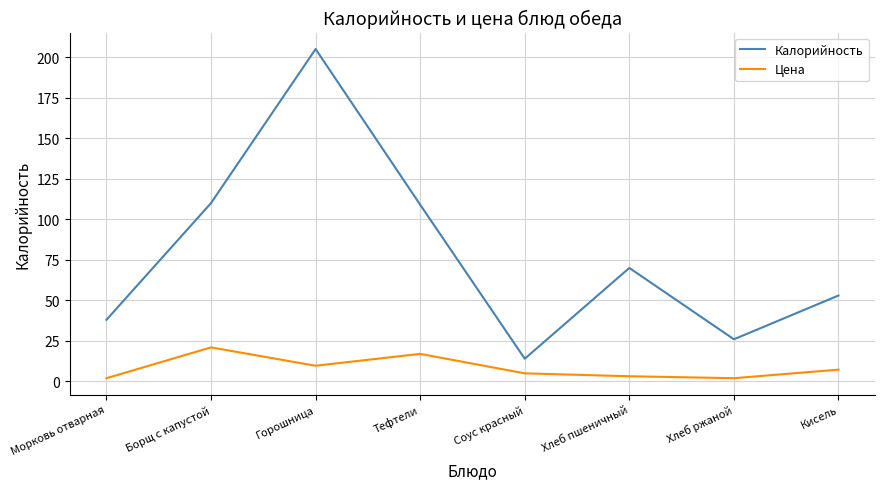

What is the approximate value of Калорийность at Тефтели?

109.0